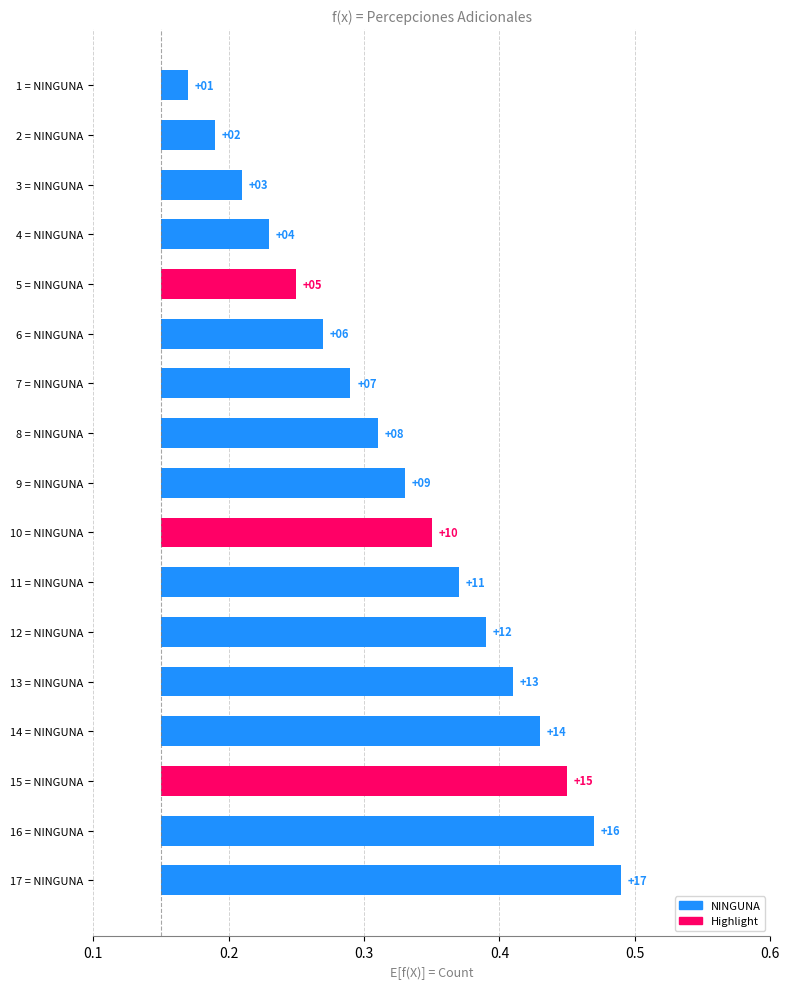

Reading left to right, transcribe all the data shown in this chart.

0.0	0.0	0.1	0.1	0.1	0.1	0.1	0.2	0.2	0.2	0.2	0.2	0.3	0.3	0.3	0.3	0.3